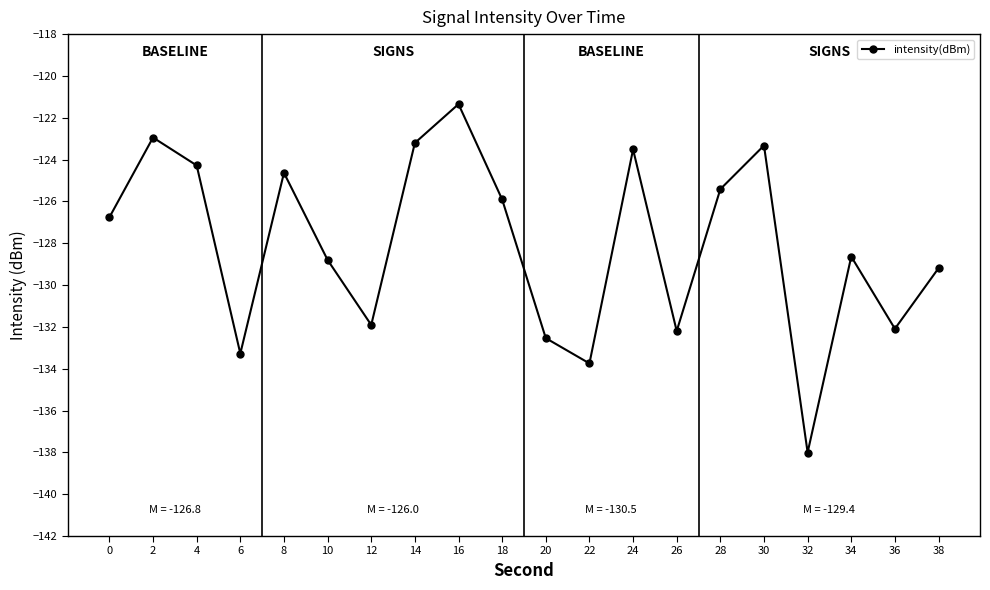

What is the maximum value shown in the chart?

-121.3